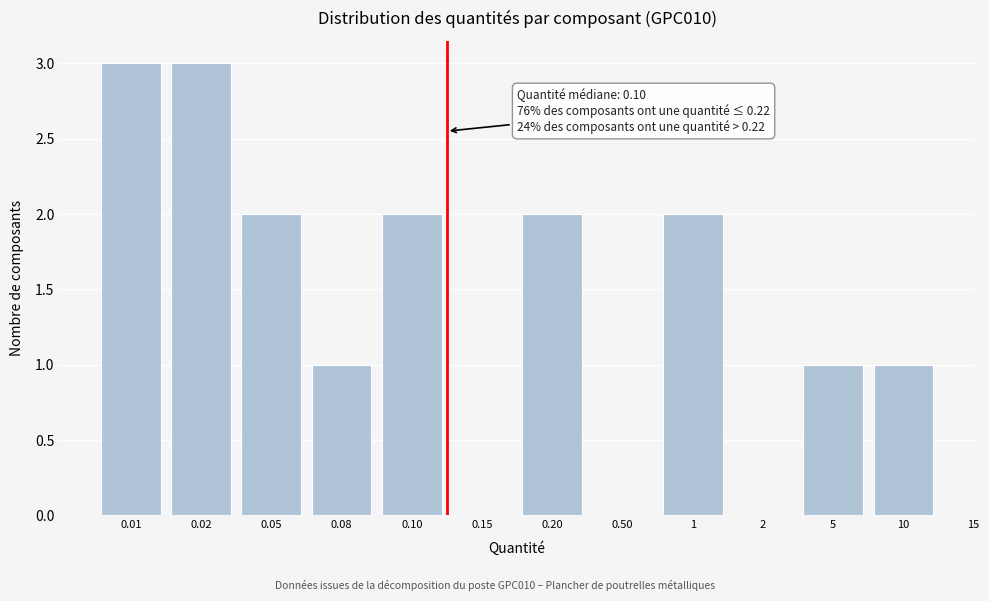

Reading left to right, transcribe all the data shown in this chart.

0.01=3	0.02=3	0.05=2	0.08=1	0.10=2	0.15=0	0.20=2	0.50=0	1=2	2=0	5=1	10=1